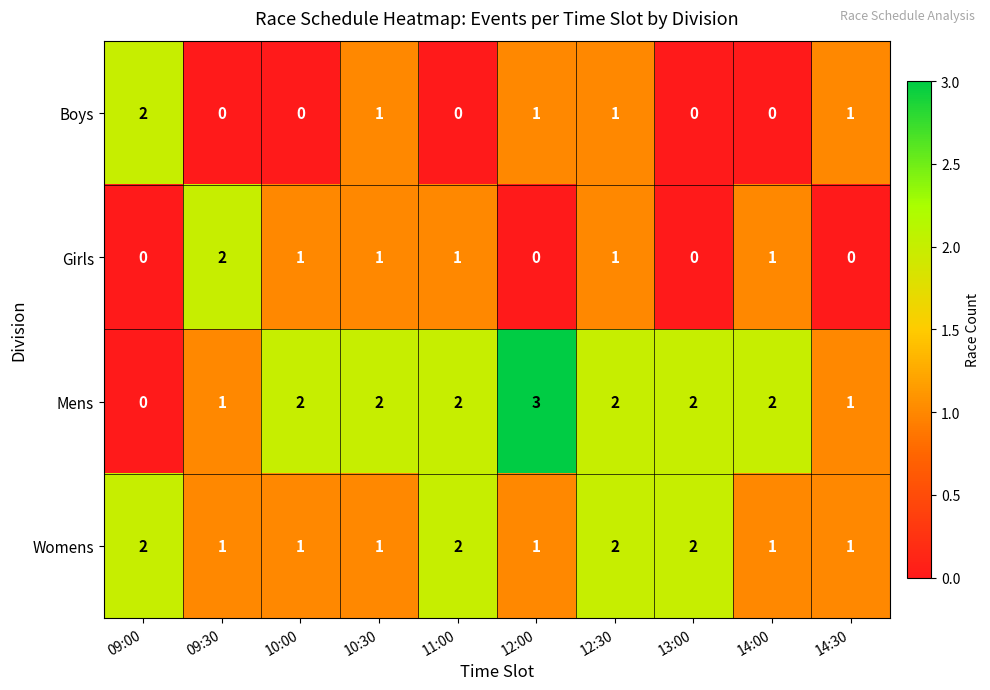

Is it true that Boys equals 3 at 09:00?

False